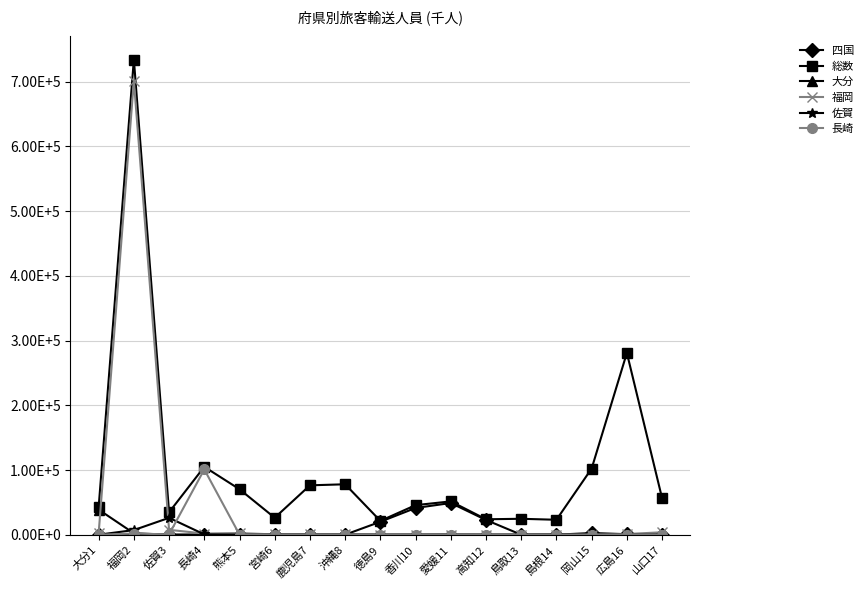

Where is 長崎 nearest to the value 50459?

福岡2